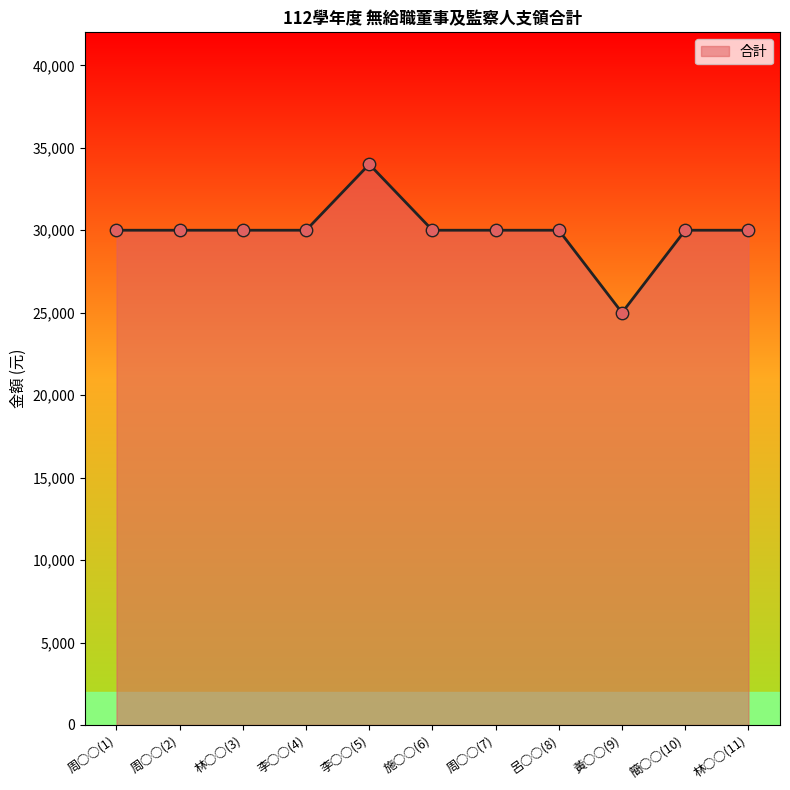

What is the ratio of the value at 周○○(2) to the value at 施○○(6)?

1.0